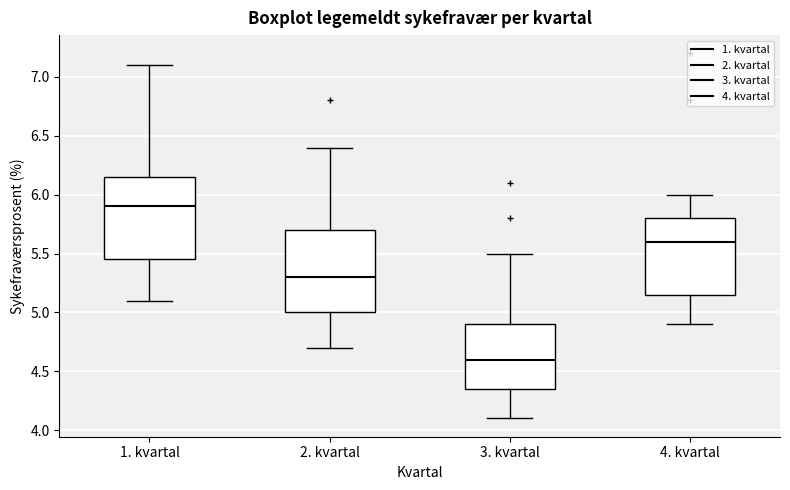

Reading left to right, transcribe this box plot: for each box, give where its median line is, the range the box spans, and where its two whiskers end, as read against the y-axis. The values are not printed on the chart, so give them approximately, as read against the axis.

1. kvartal: median 5.90, box 5.45 to 6.15, whiskers 5.10 to 7.10
2. kvartal: median 5.30, box 5.00 to 5.70, whiskers 4.70 to 6.40
3. kvartal: median 4.60, box 4.35 to 4.90, whiskers 4.10 to 5.50
4. kvartal: median 5.60, box 5.15 to 5.80, whiskers 4.90 to 6.00